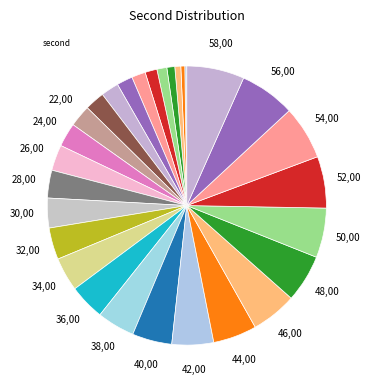

Is there a majority slice in this chart?

No